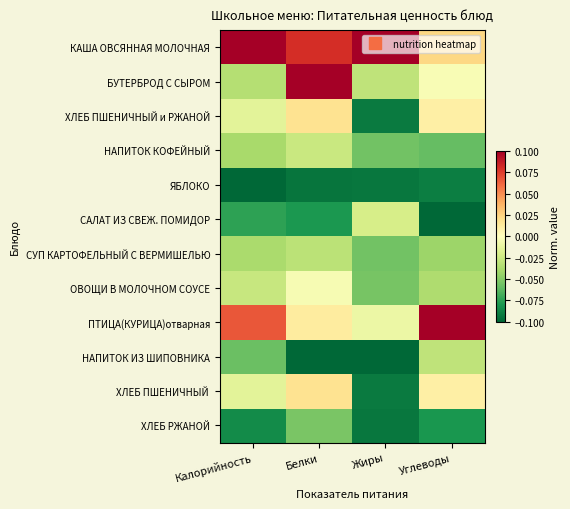

List the series in order of their peak value, lowest first.

ЯБЛОКО, ХЛЕБ РЖАНОЙ, СУП КАРТОФЕЛЬНЫЙ С ВЕРМИШЕЛЬЮ, НАПИТОК ИЗ ШИПОВНИКА, НАПИТОК КОФЕЙНЫЙ, САЛАТ ИЗ СВЕЖ. ПОМИДОР, ОВОЩИ В МОЛОЧНОМ СОУСЕ, ХЛЕБ ПШЕНИЧНЫЙ и РЖАНОЙ, ХЛЕБ ПШЕНИЧНЫЙ, БУТЕРБРОД С СЫРОМ, ПТИЦА(КУРИЦА)отварная, КАША ОВСЯННАЯ МОЛОЧНАЯ